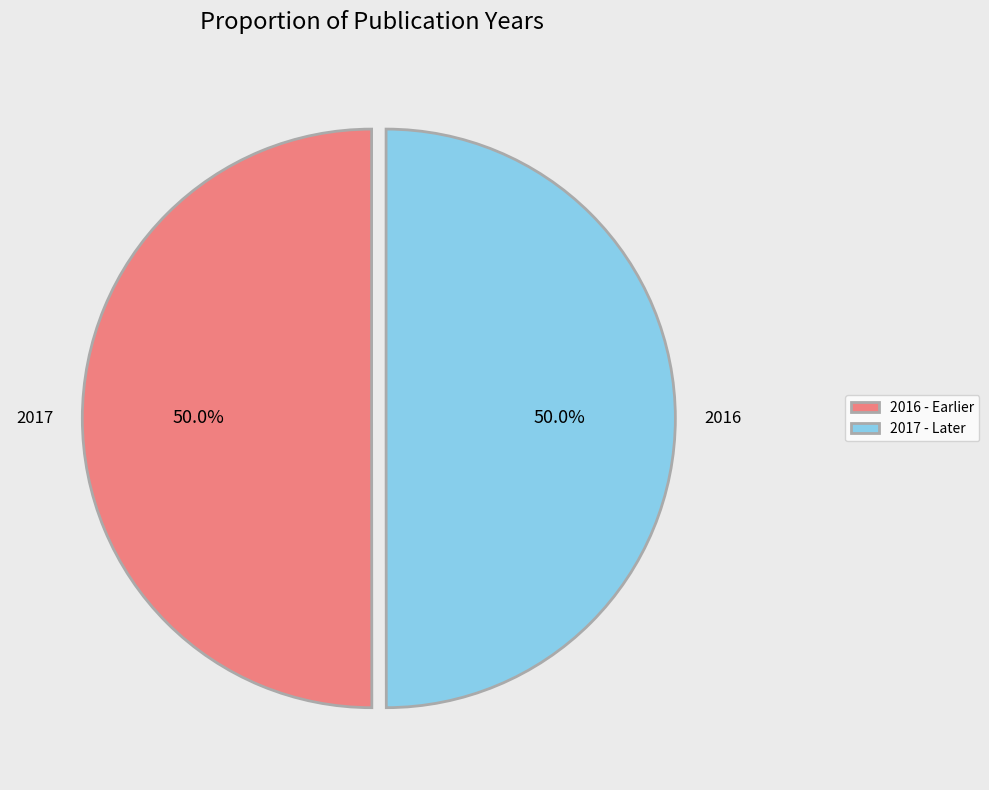

What percentage is the 2016 slice, to the nearest percent?

50%